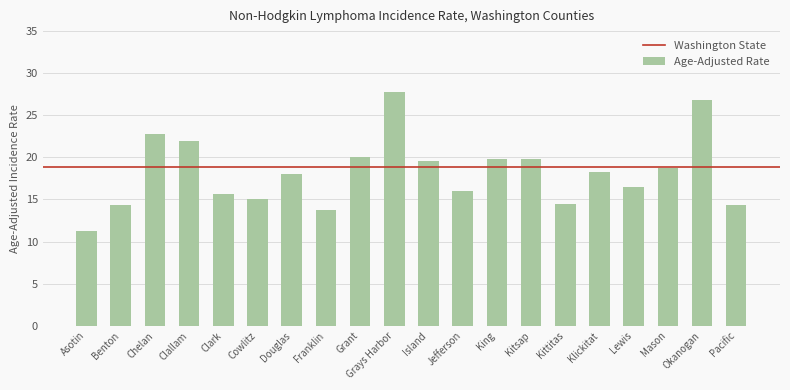

What is the sum of the values at Klickitat and Lewis?

34.8